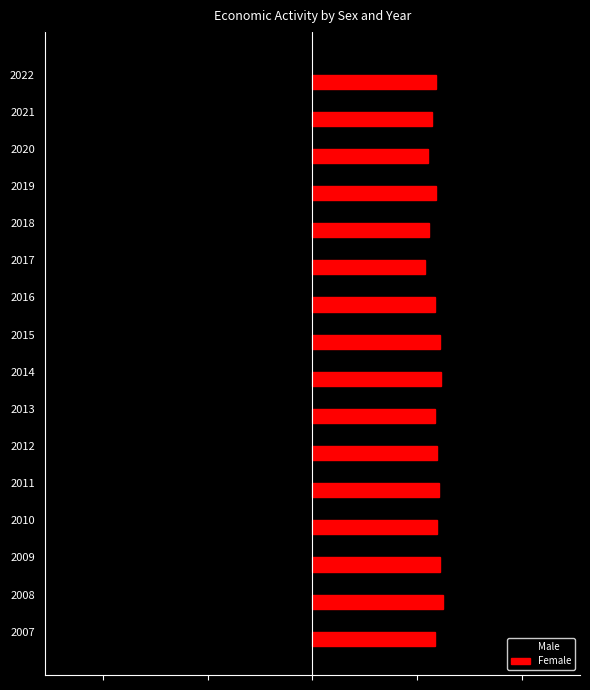

What are all the series names shown in the legend?

Male, Female